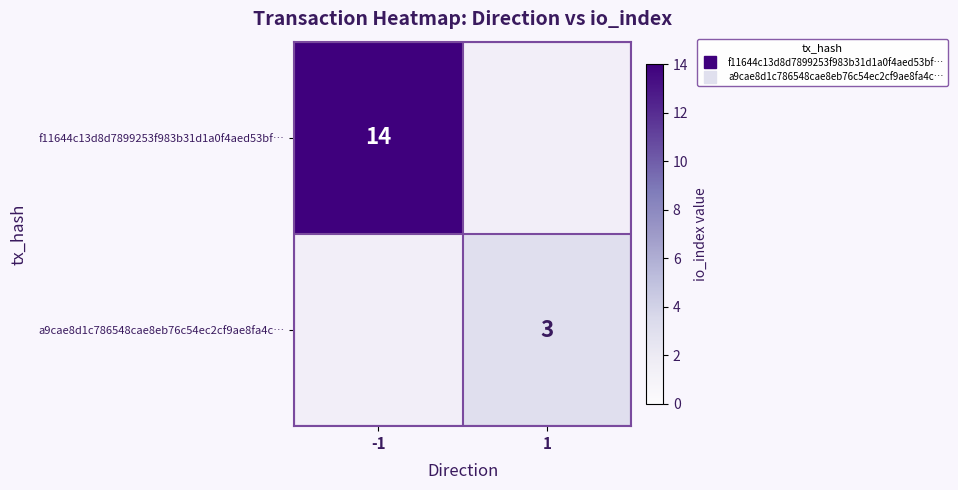

What is the difference between the maximum and minimum values in the a9cae8d1c786548cae8eb76c54ec2cf9ae8fa4c… series?

3